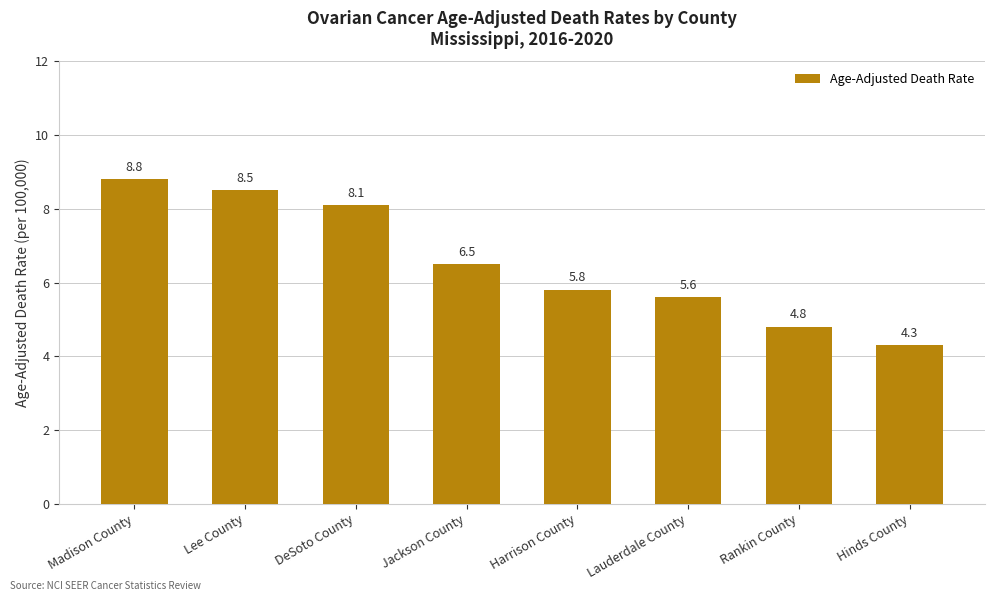

Between Lauderdale County and DeSoto County, which is larger?

DeSoto County